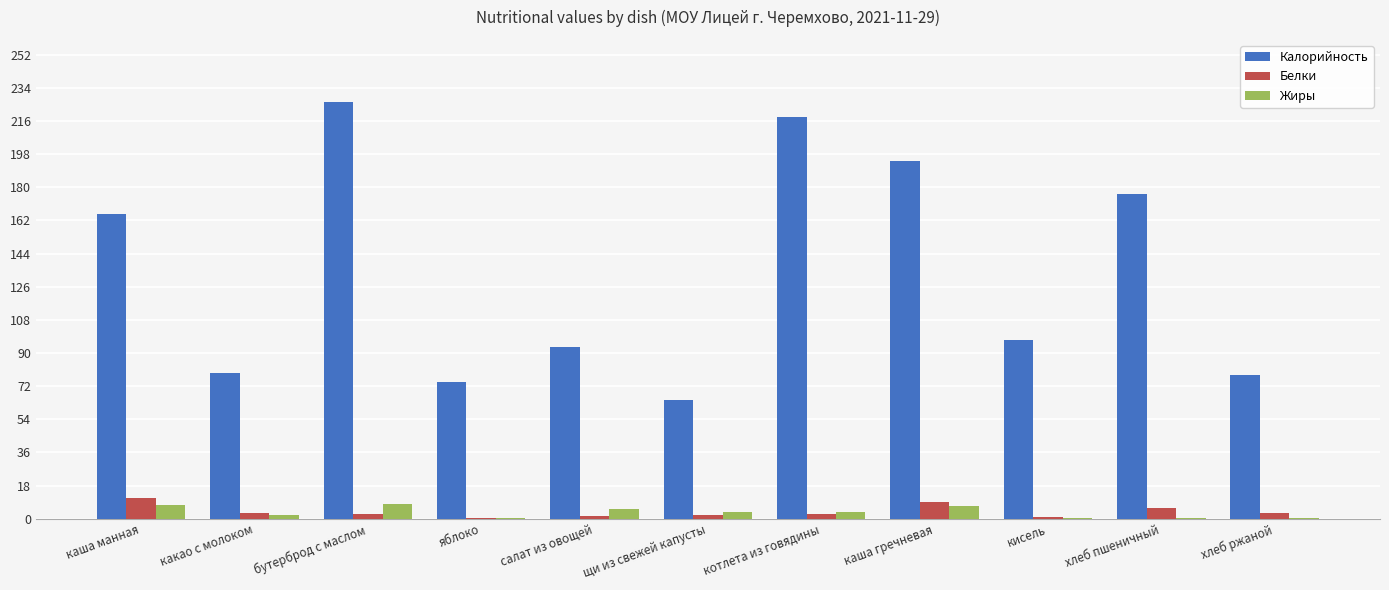

Is it true that Калорийность equals 97.0 at кисель?

True